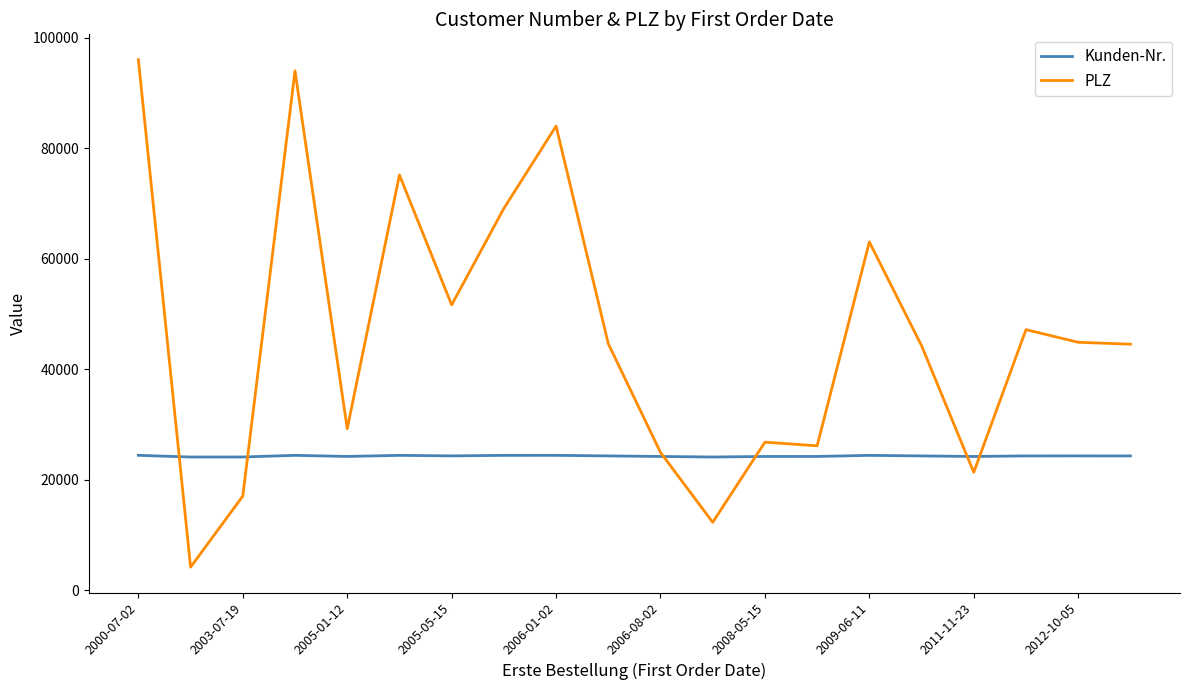

Rank the series by their average value, from lowest to highest.

Kunden-Nr., PLZ